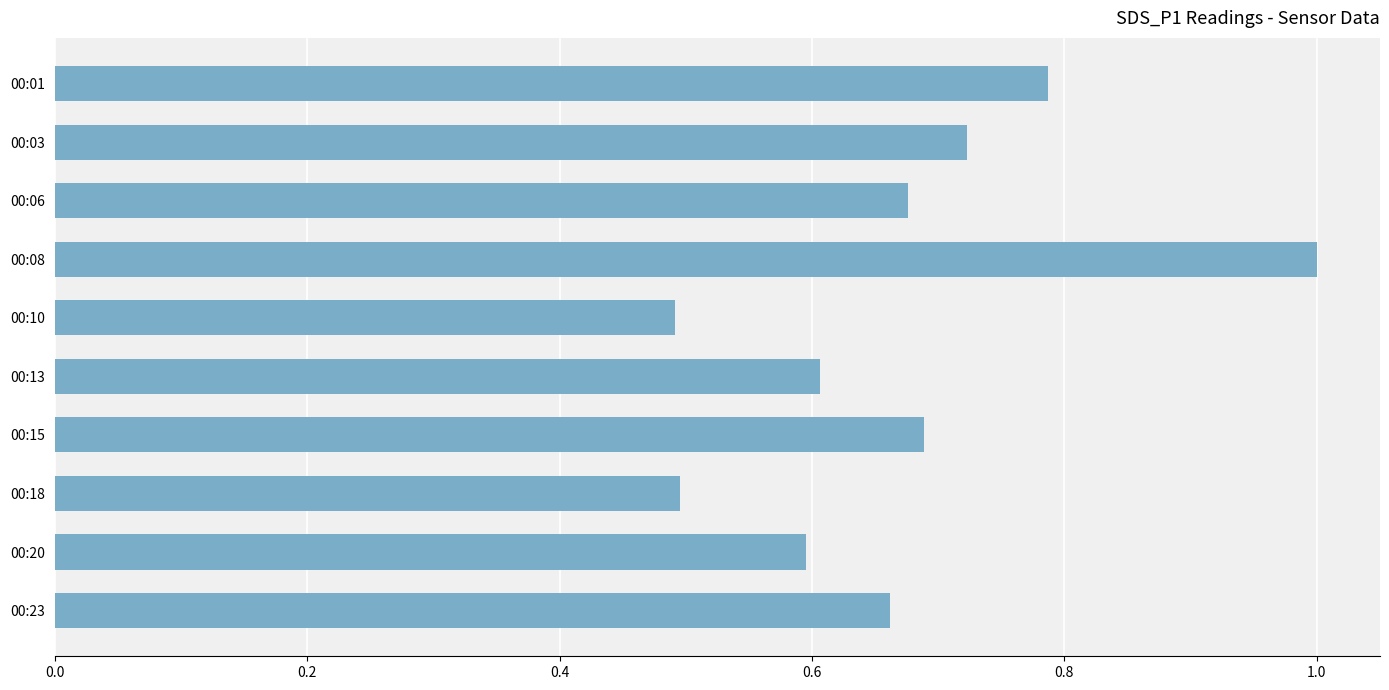

The chart shows a value of 0.6 at 00:20. True or false?

True